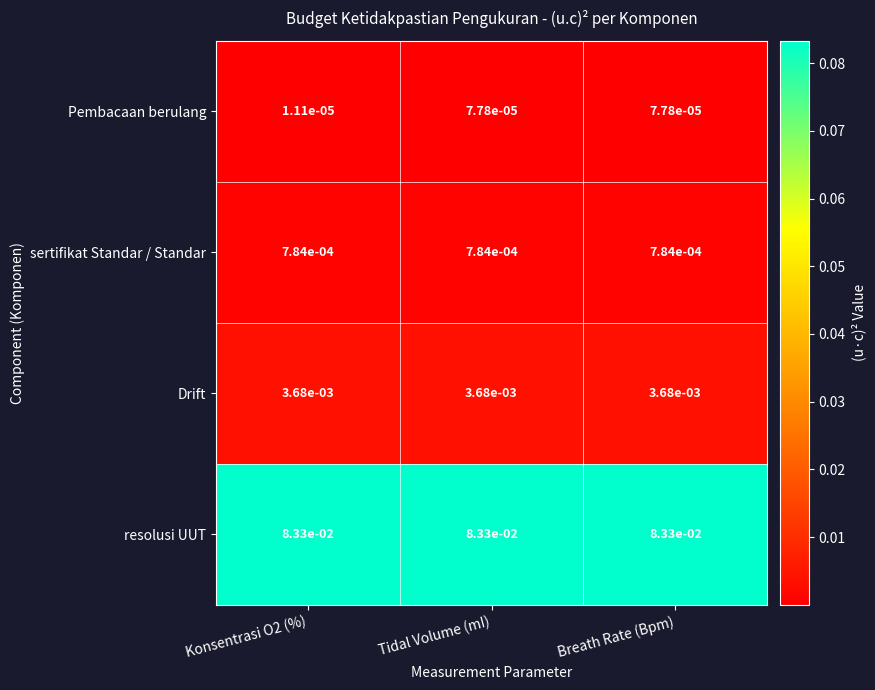

Which series has the largest range (max minus min)?

Pembacaan berulang